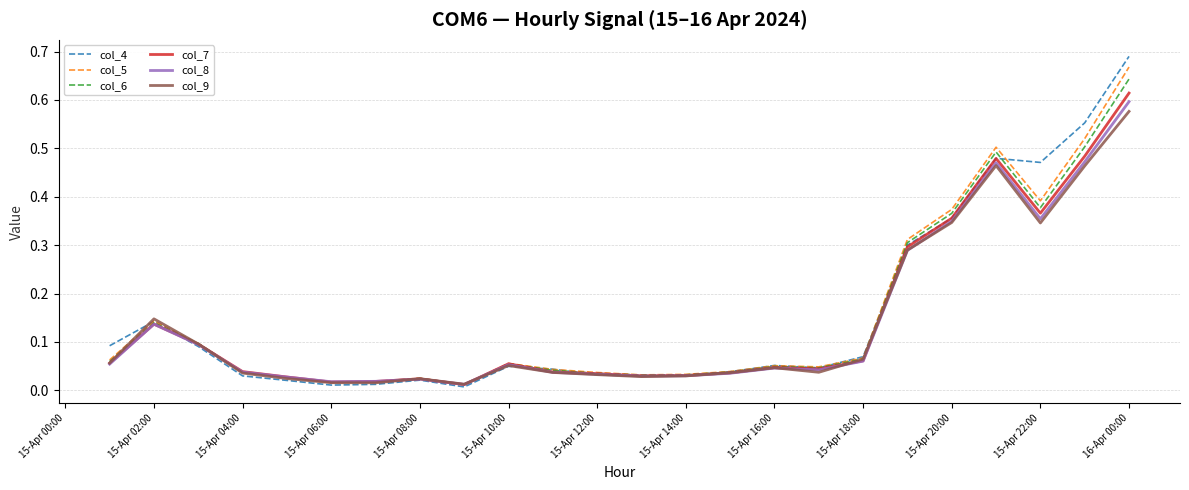

What are all the series names shown in the legend?

col_4, col_5, col_6, col_7, col_8, col_9